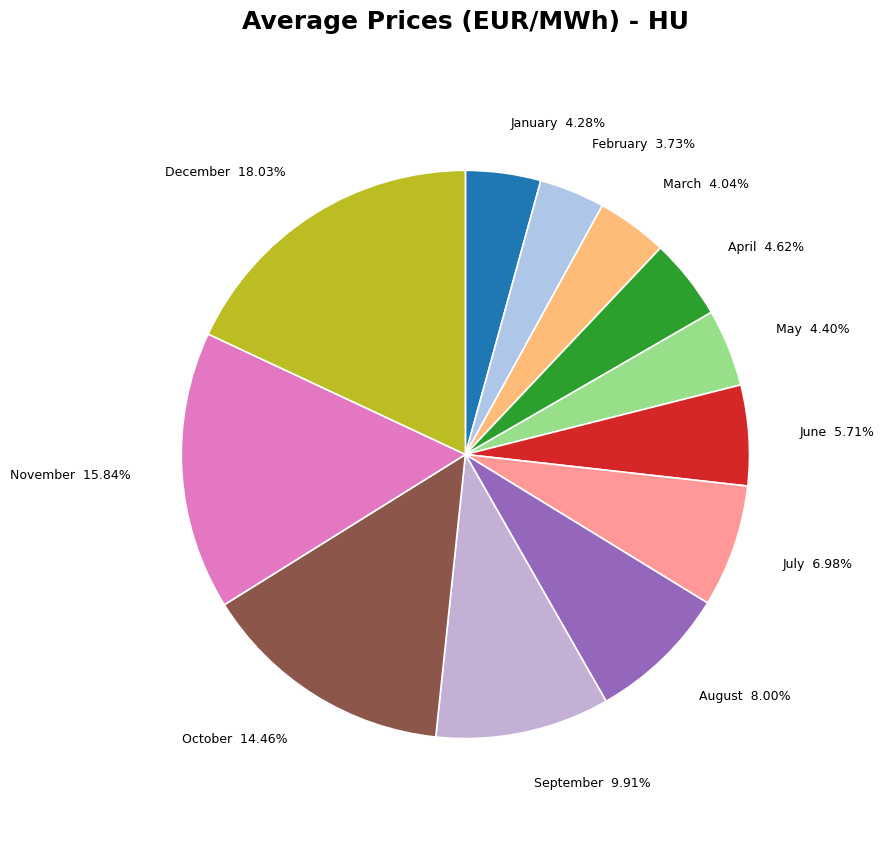

The January slice represents 15% of the pie. True or false?

False